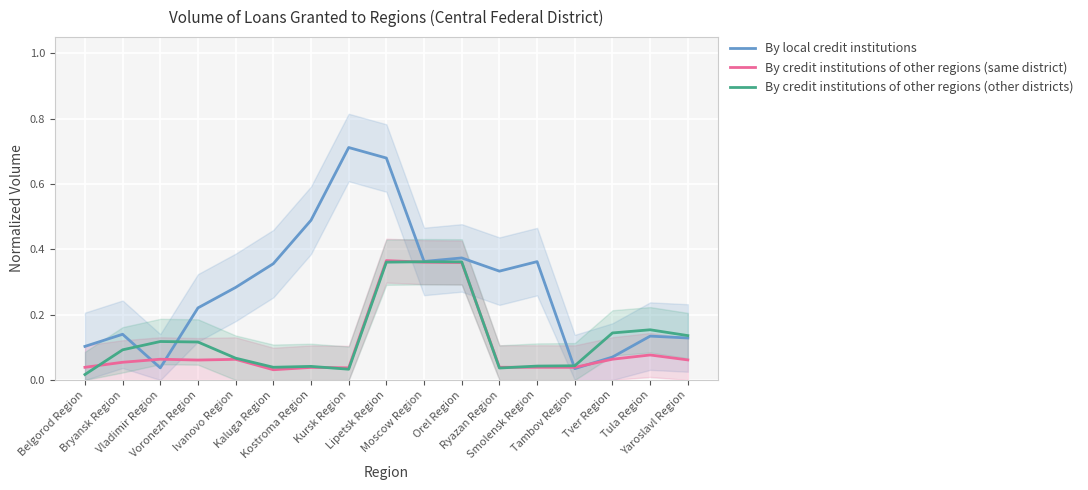

What is the difference between the maximum and minimum values in the By credit institutions of other regions (same district) series?

0.3